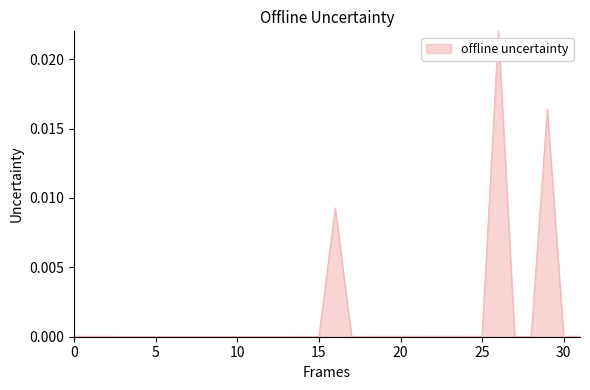

The value at 15 is 0.0. True or false?

True